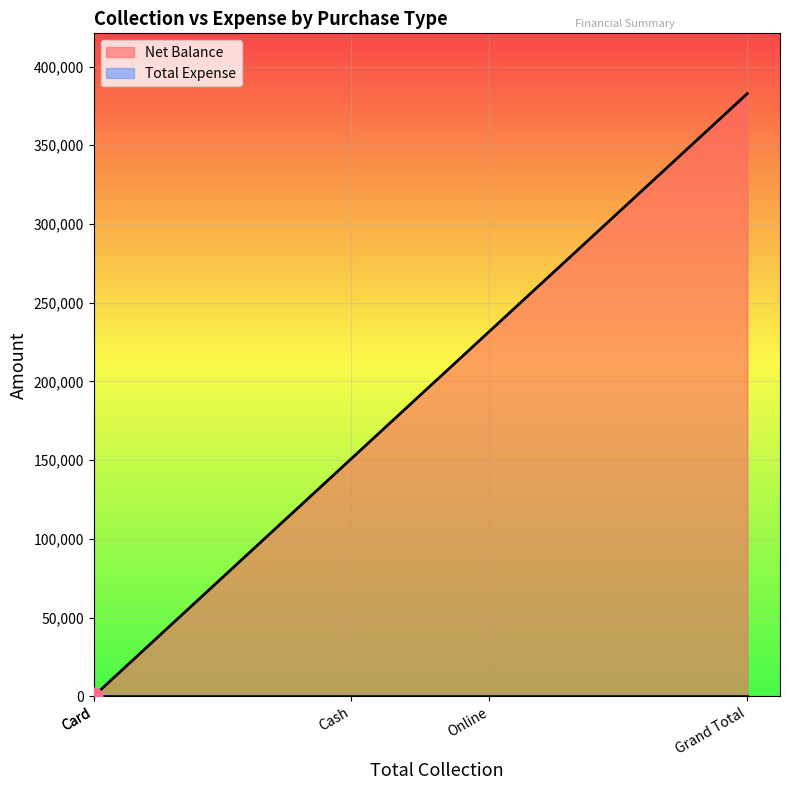

How many values in Net Balance are above zero?

3